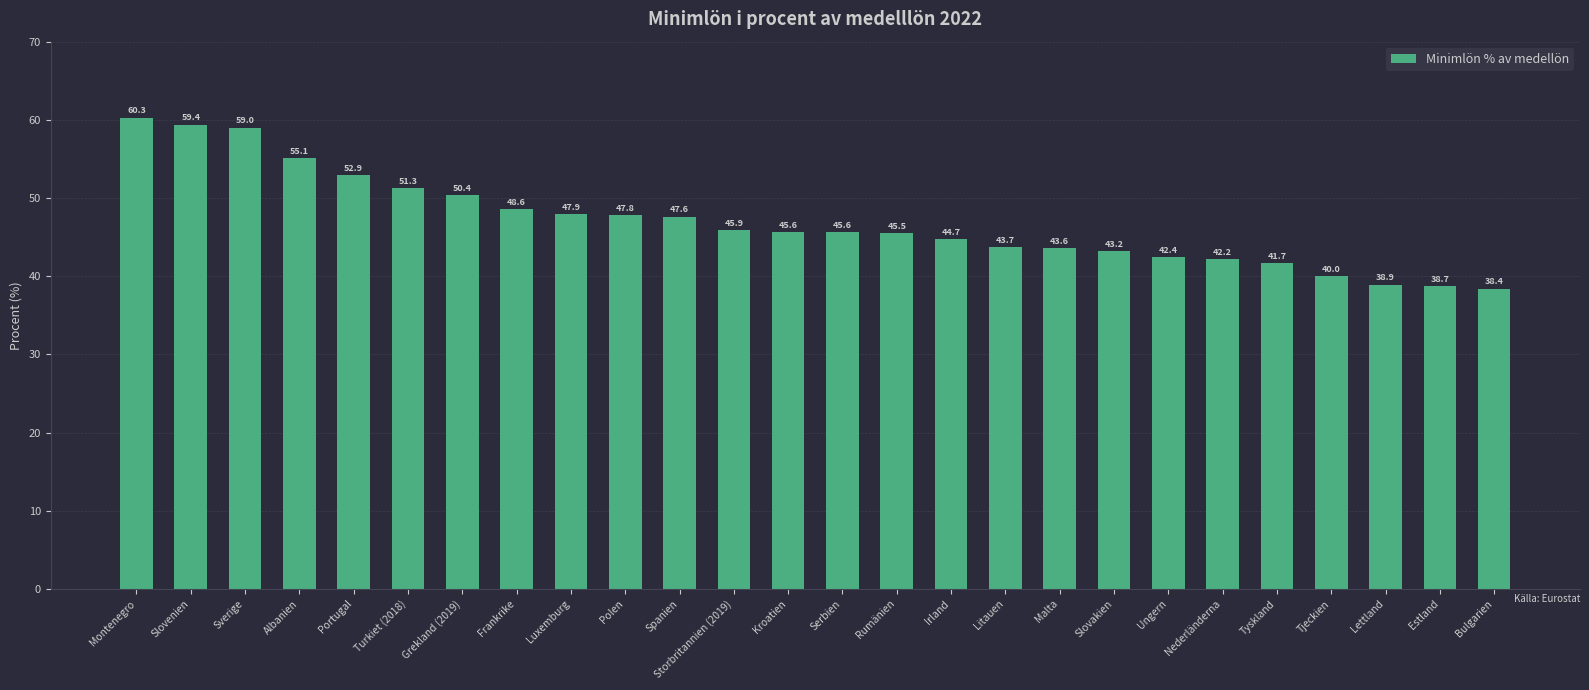

Reading right to left, what are all the values shown in this chart?

Bulgarien=38.4	Estland=38.7	Lettland=38.9	Tjeckien=40.0	Tyskland=41.7	Nederländerna=42.2	Ungern=42.4	Slovakien=43.2	Malta=43.6	Litauen=43.7	Irland=44.7	Rumänien=45.5	Serbien=45.6	Kroatien=45.6	Storbritannien (2019)=45.9	Spanien=47.6	Polen=47.8	Luxemburg=47.9	Frankrike=48.6	Grekland (2019)=50.4	Turkiet (2018)=51.3	Portugal=52.9	Albanien=55.1	Sverige=59.0	Slovenien=59.4	Montenegro=60.3